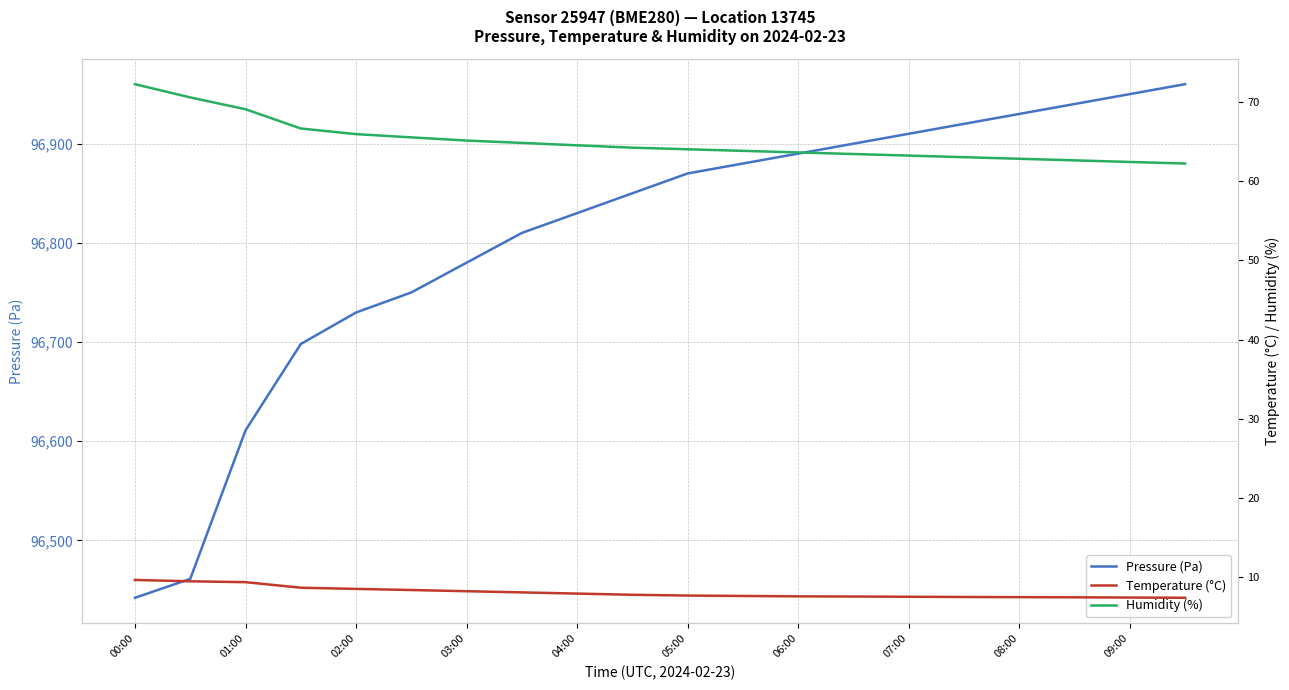

The value of Pressure (Pa) at 07:00 is 96910.0. True or false?

True